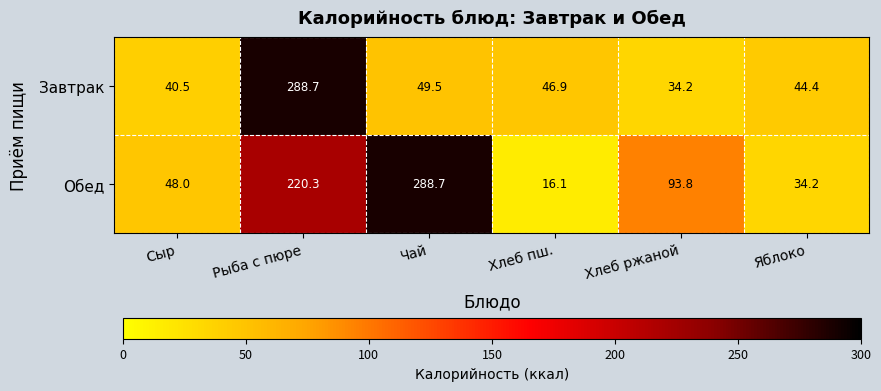

What is the sum of all Завтрак values?

504.2